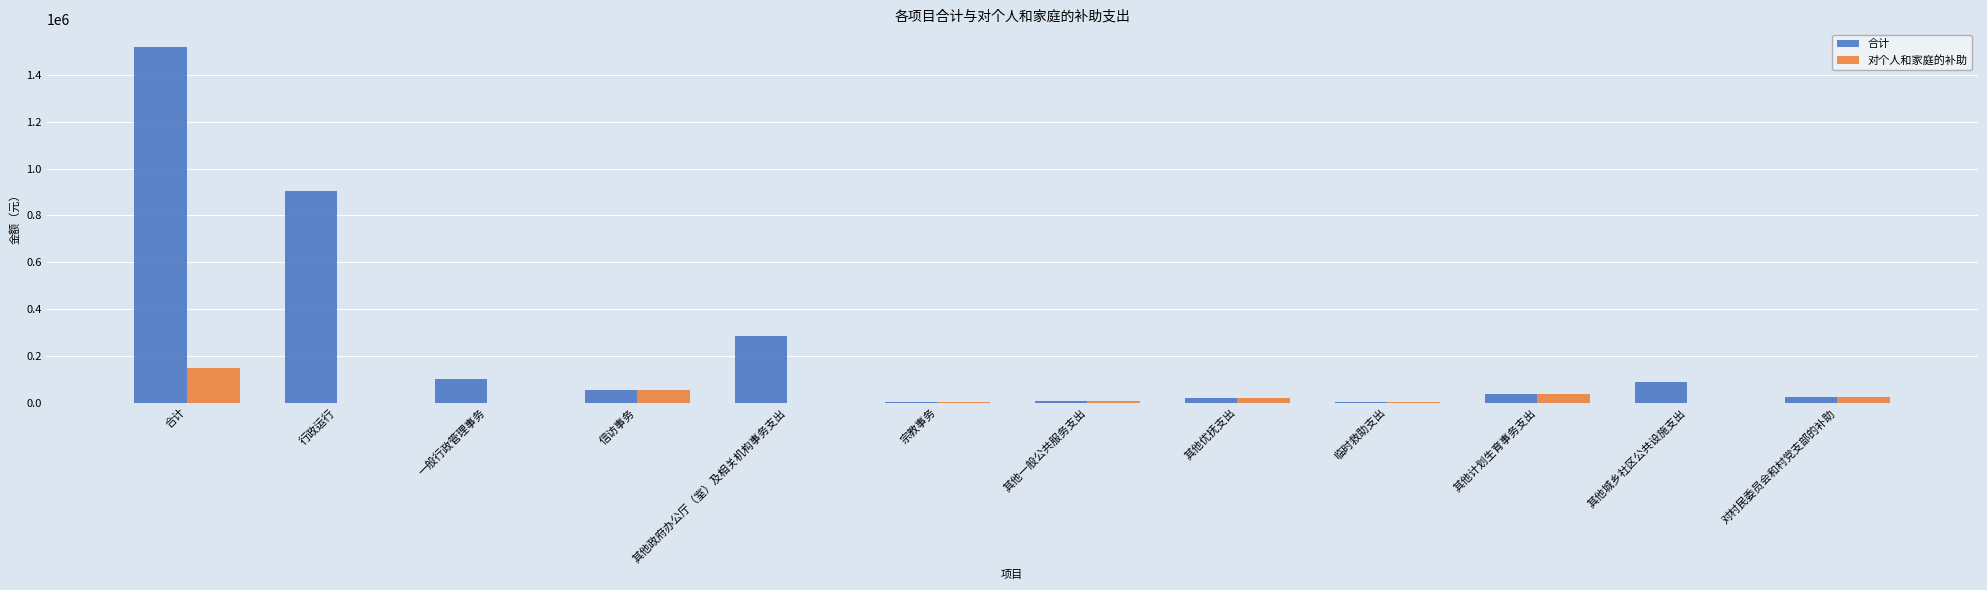

What is the total value across all series at 一般行政管理事务?

100869.5